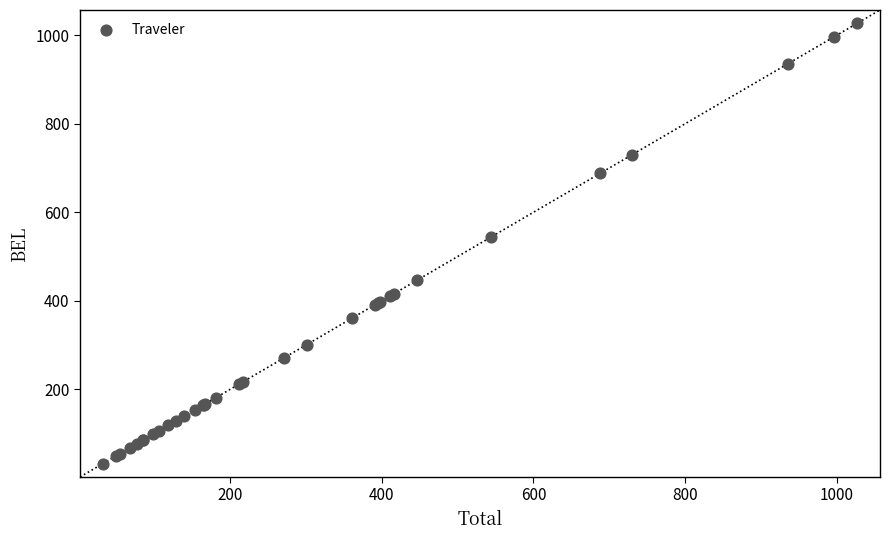

What Y value in the scatter plot is closest to 529?

544.4